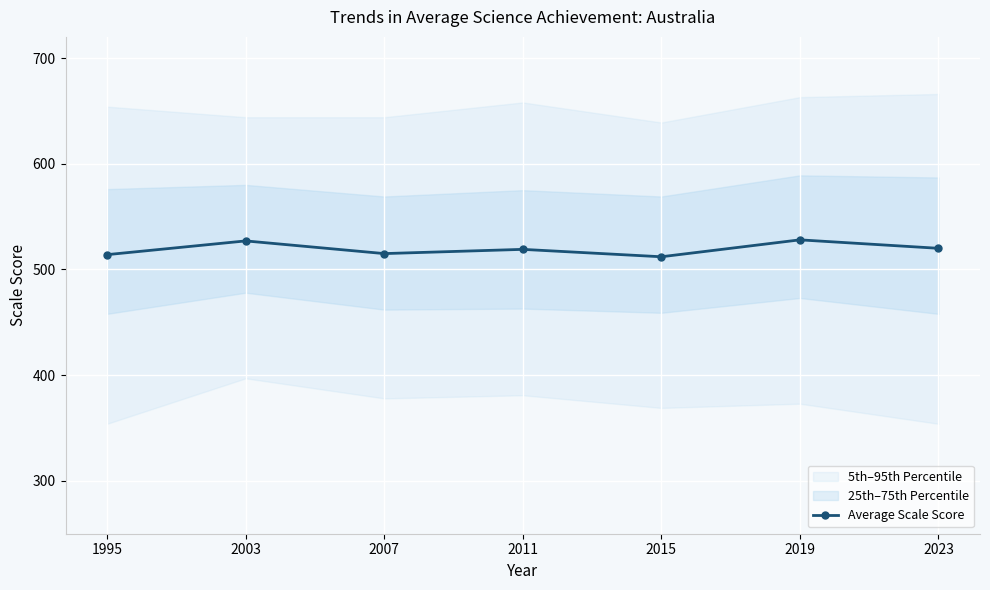

Reading left to right, transcribe all the data shown in this chart.

1995=514	2003=527	2007=515	2011=519	2015=512	2019=528	2023=520